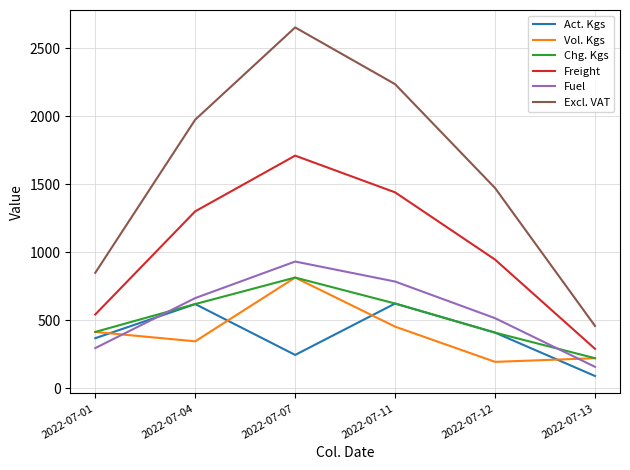

What is the difference between the highest and lowest values at 2022-07-12?

1278.3